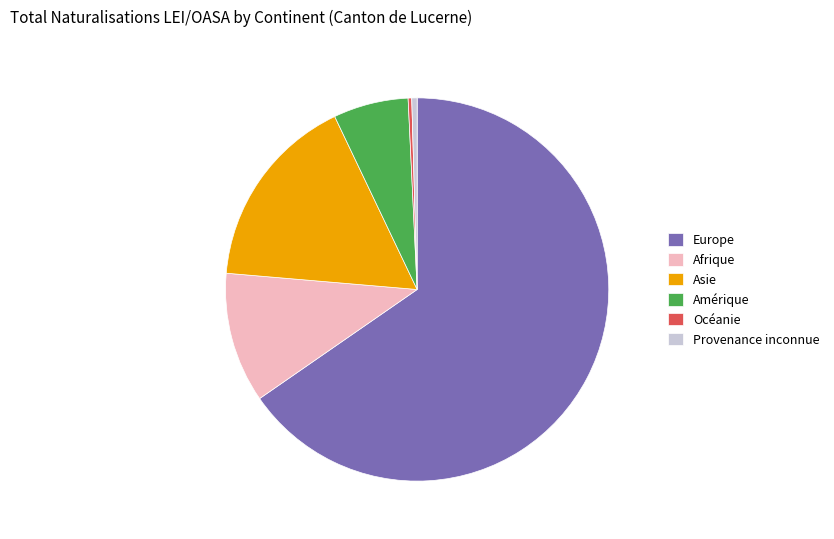

What is the largest slice in the pie chart?

Europe